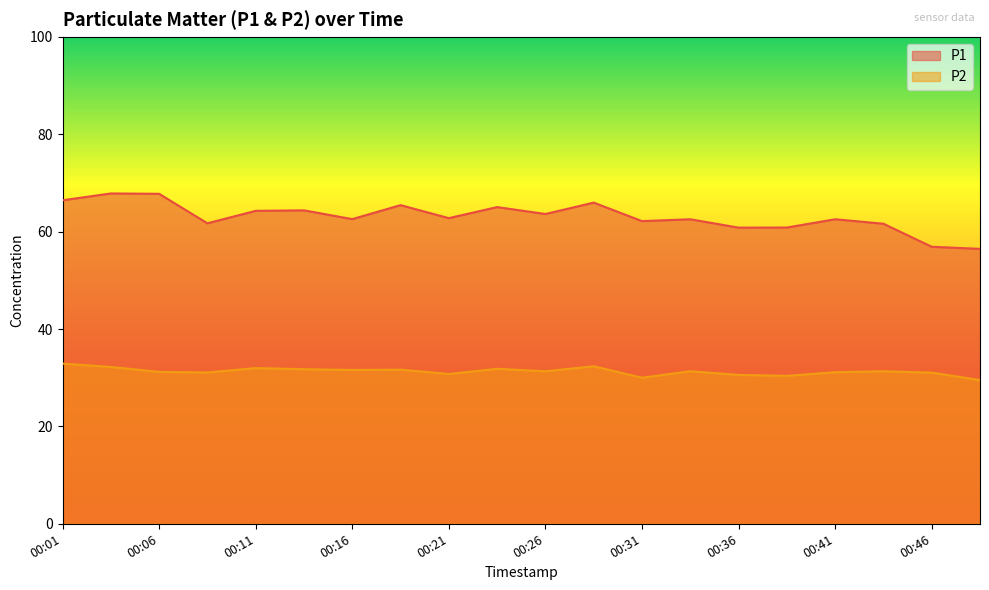

In P2, how many points are higher than both neighbors (excluding endpoints)?

6